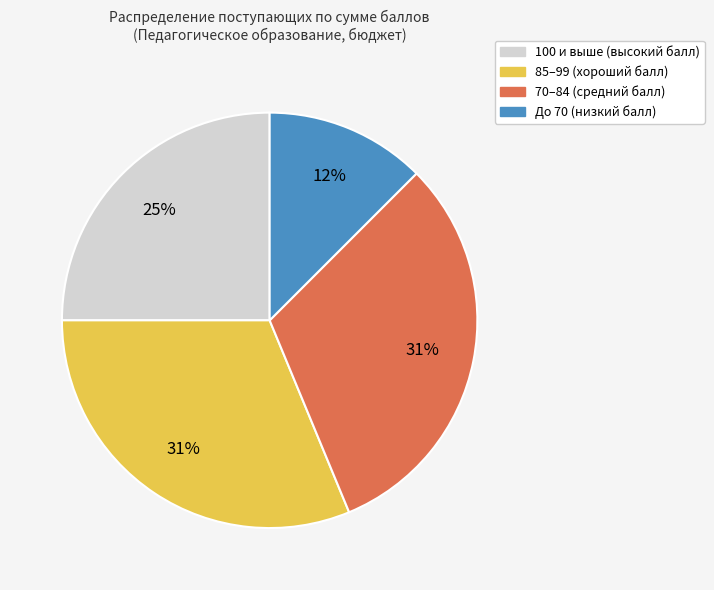

To the nearest percent, what is the difference between the largest and smallest slice percentages?

19%